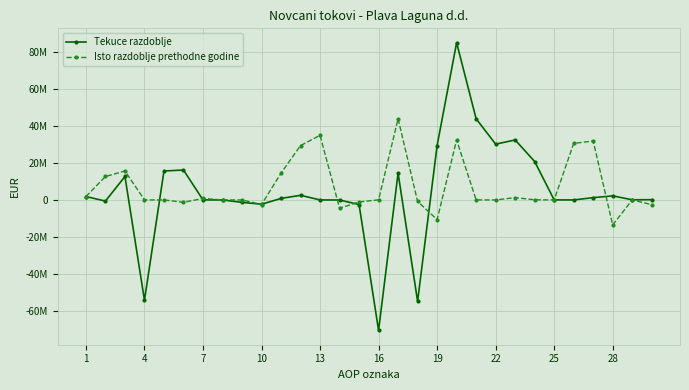

Which series ends up on top after the final intersection of Tekuce razdoblje and Isto razdoblje prethodne godine?

Tekuce razdoblje